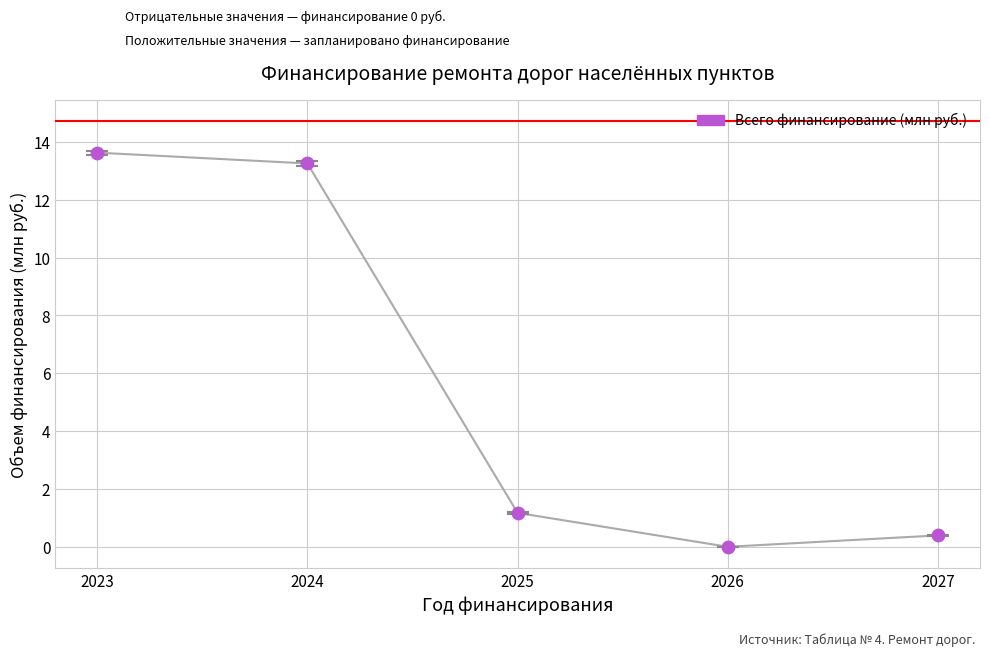

What Y value in the scatter plot is closest to 6?

1.2